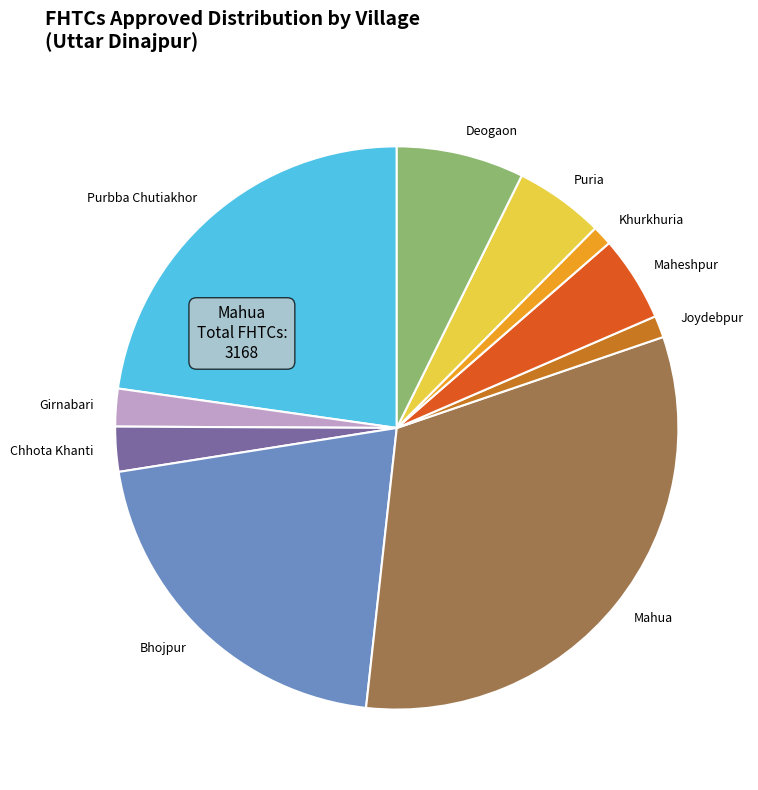

Do Mahua and Purbba Chutiakhor together represent more than half of the pie?

Yes